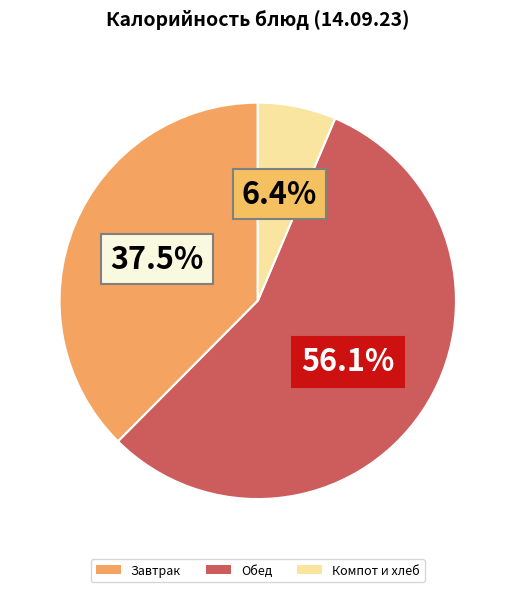

Approximately how many times larger is the value at Обед compared to Компот и хлеб?

8.8